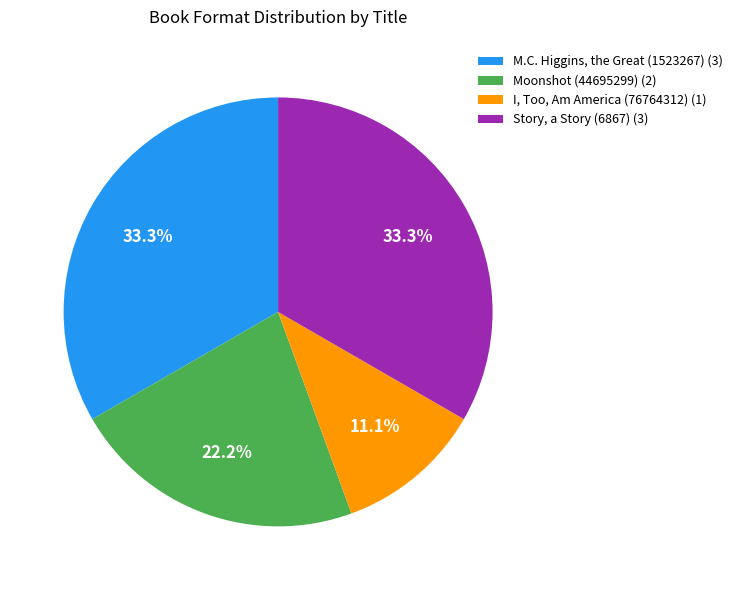

True or false: Story, a Story (6867) accounts for 33% of the total.

True